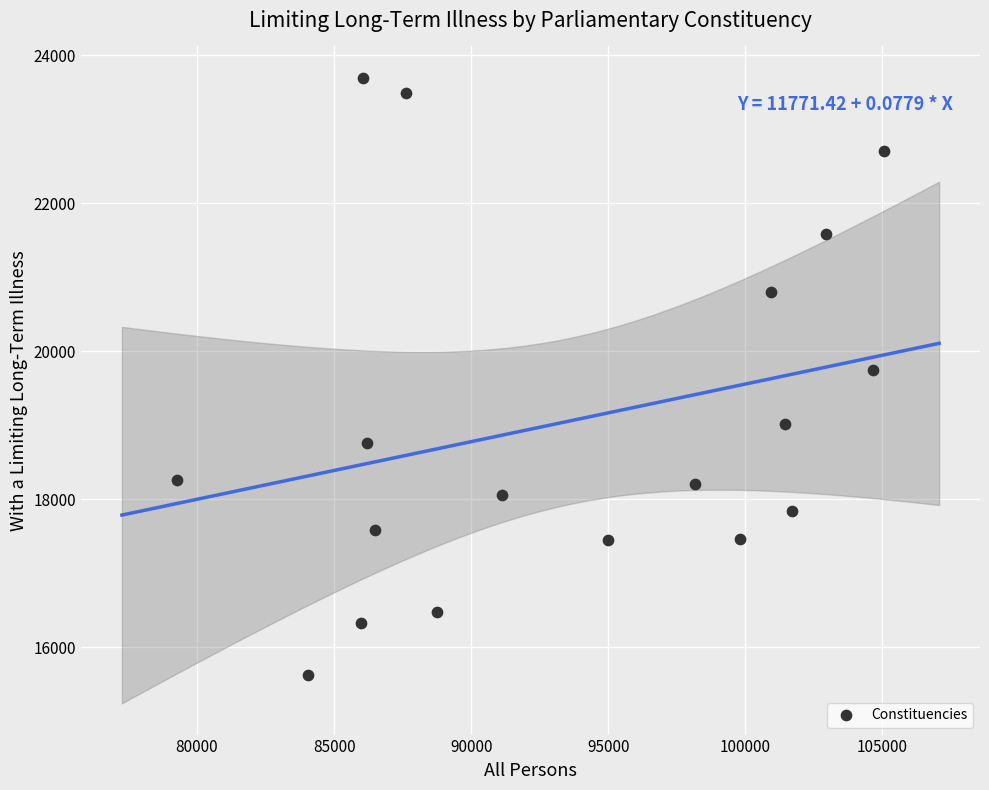

What is the range of Y values (max minus min)?

8076